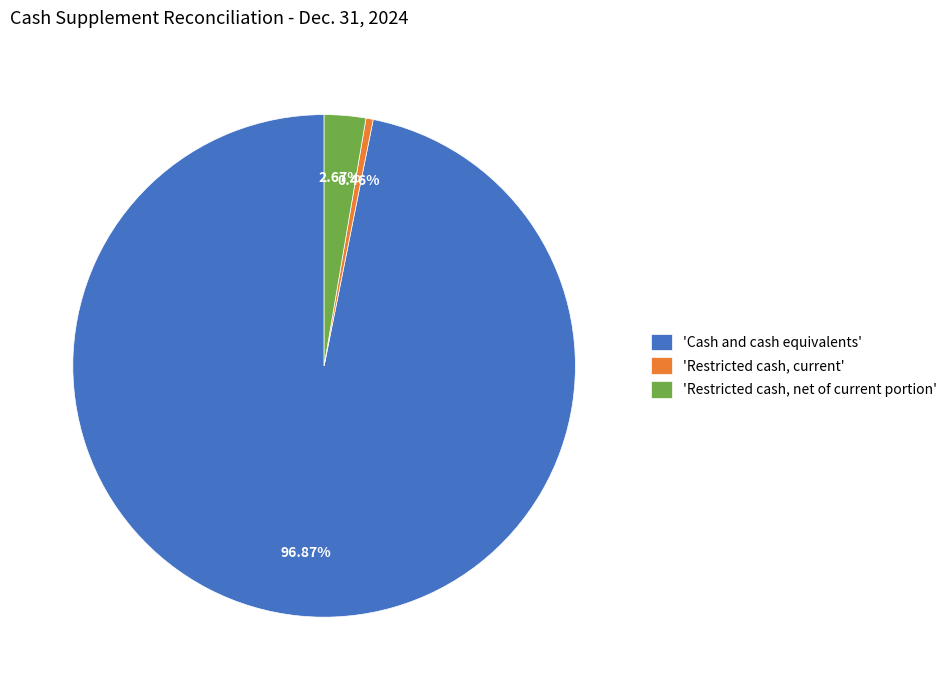

Do 'Cash and cash equivalents' and 'Restricted cash, current' together represent more than half of the pie?

Yes